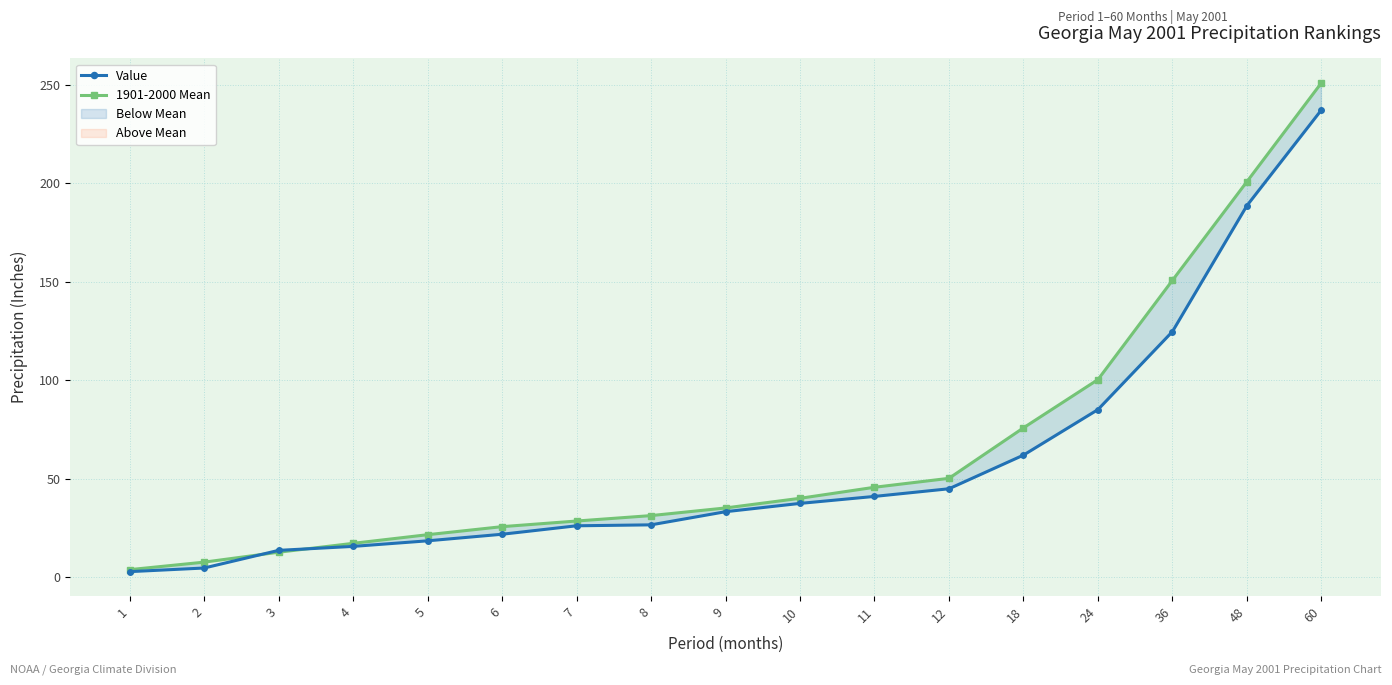

List the series in order of their peak value, lowest first.

Value, 1901-2000 Mean